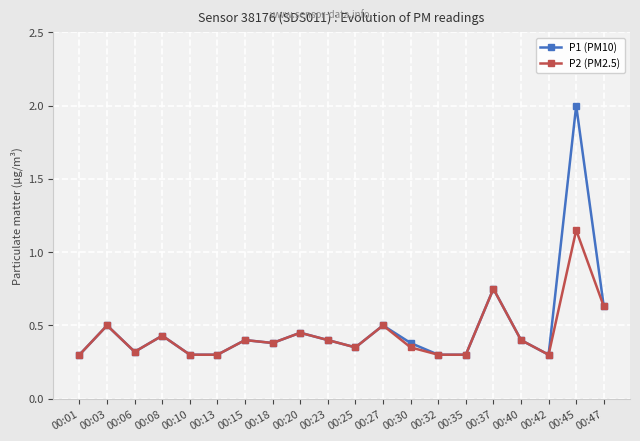

The P1 (PM10) series shows 2.0 at 00:45. True or false?

True